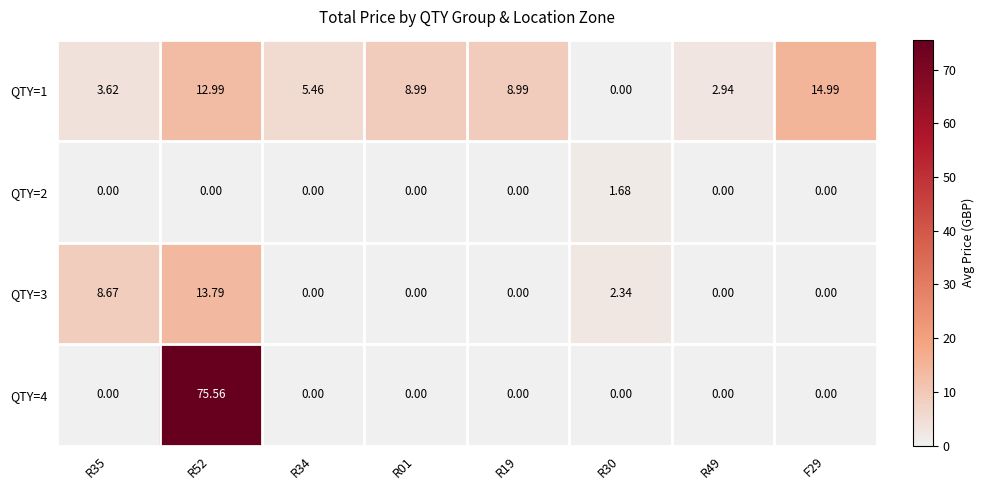

How many distinct data groups are displayed?

4